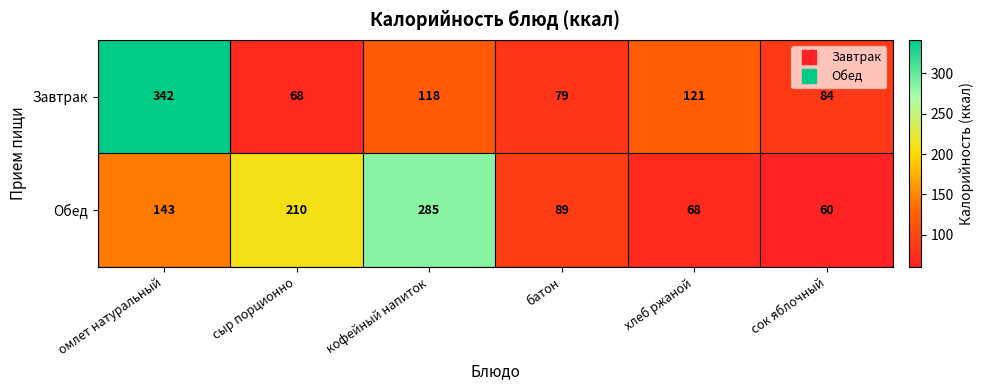

The Обед series shows 89 at батон. True or false?

True